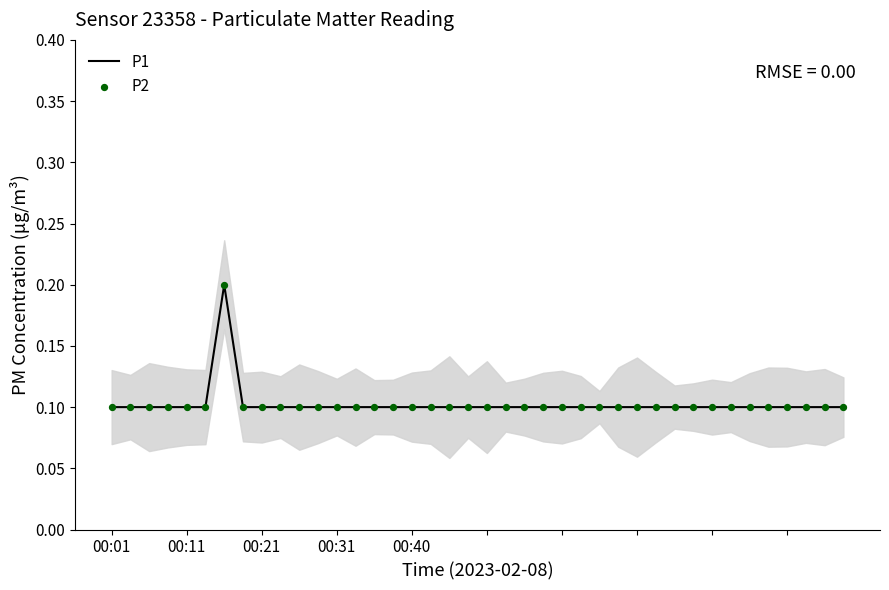

Which series has the largest total across all categories?

P1